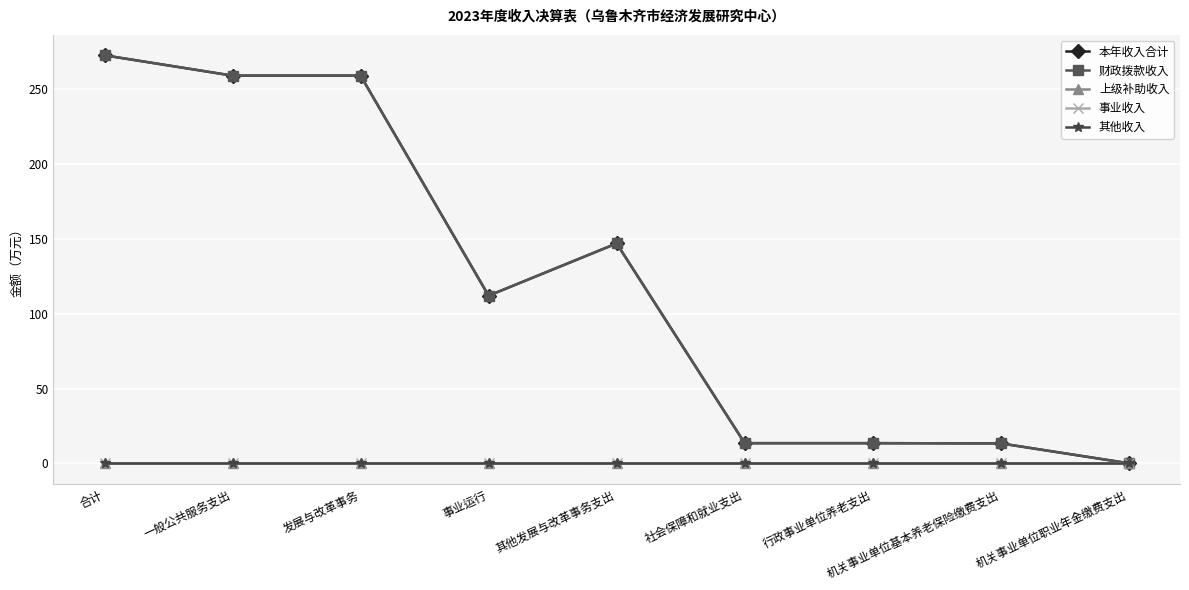

Reading left to right, extract all data points from this chart.

本年收入合计: 合计=272.7	一般公共服务支出=259.1	发展与改革事务=259.1	事业运行=112.1	其他发展与改革事务支出=147.0	社会保障和就业支出=13.6	行政事业单位养老支出=13.6	机关事业单位基本养老保险缴费支出=13.4	机关事业单位职业年金缴费支出=0.1
财政拨款收入: 合计=272.7	一般公共服务支出=259.1	发展与改革事务=259.1	事业运行=112.1	其他发展与改革事务支出=147.0	社会保障和就业支出=13.6	行政事业单位养老支出=13.6	机关事业单位基本养老保险缴费支出=13.4	机关事业单位职业年金缴费支出=0.1
上级补助收入: 合计=0.0	一般公共服务支出=0.0	发展与改革事务=0.0	事业运行=0.0	其他发展与改革事务支出=0.0	社会保障和就业支出=0.0	行政事业单位养老支出=0.0	机关事业单位基本养老保险缴费支出=0.0	机关事业单位职业年金缴费支出=0.0
事业收入: 合计=0.0	一般公共服务支出=0.0	发展与改革事务=0.0	事业运行=0.0	其他发展与改革事务支出=0.0	社会保障和就业支出=0.0	行政事业单位养老支出=0.0	机关事业单位基本养老保险缴费支出=0.0	机关事业单位职业年金缴费支出=0.0
其他收入: 合计=0.0	一般公共服务支出=0.0	发展与改革事务=0.0	事业运行=0.0	其他发展与改革事务支出=0.0	社会保障和就业支出=0.0	行政事业单位养老支出=0.0	机关事业单位基本养老保险缴费支出=0.0	机关事业单位职业年金缴费支出=0.0